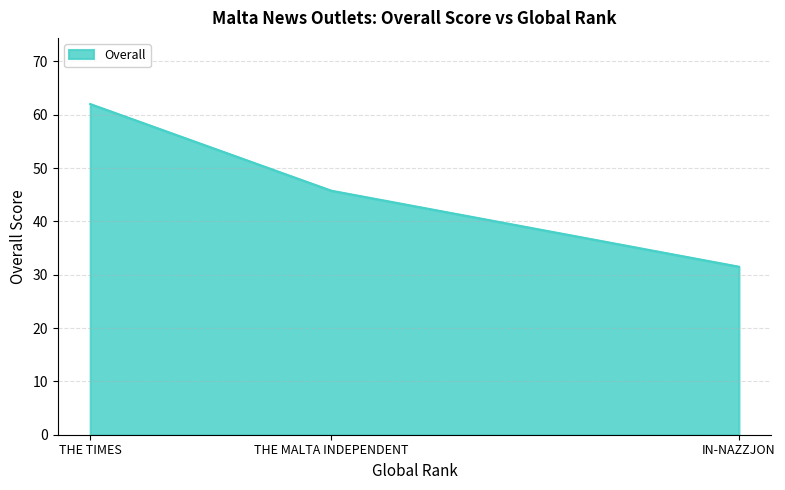

Which category has the highest value across all series?

THE TIMES